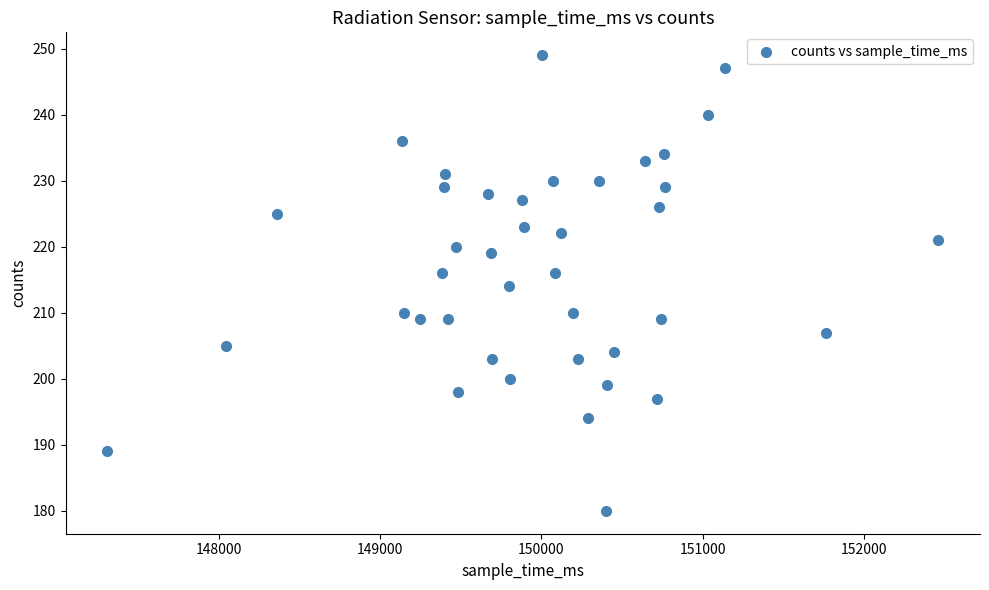

What is the range of X values (max minus min)?

5151